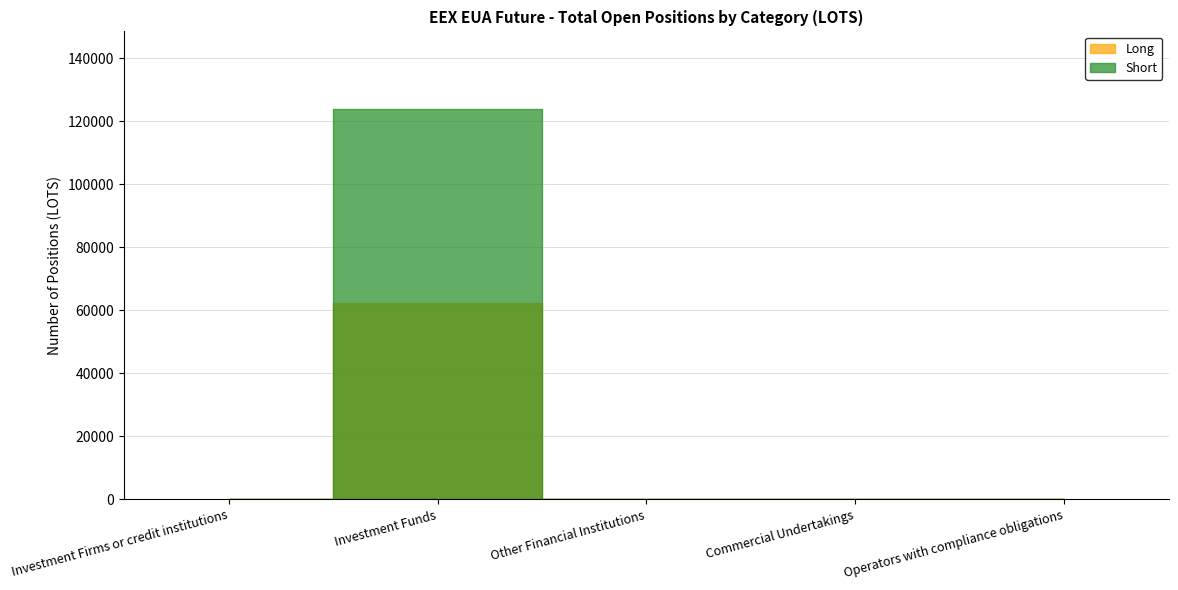

What is the sum of all Short values?

123747.9